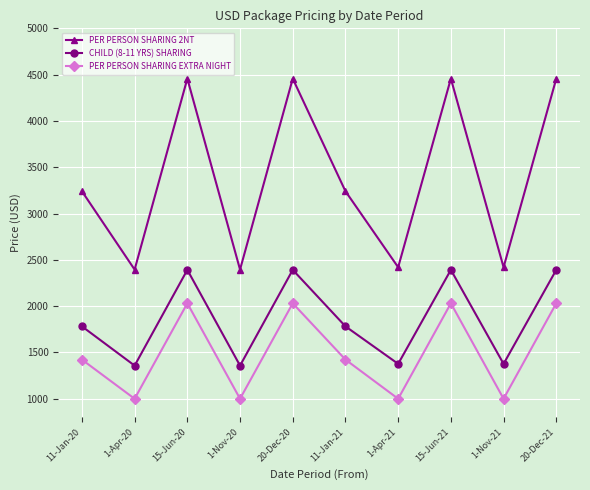

What is the maximum value for PER PERSON SHARING 2NT?

4457